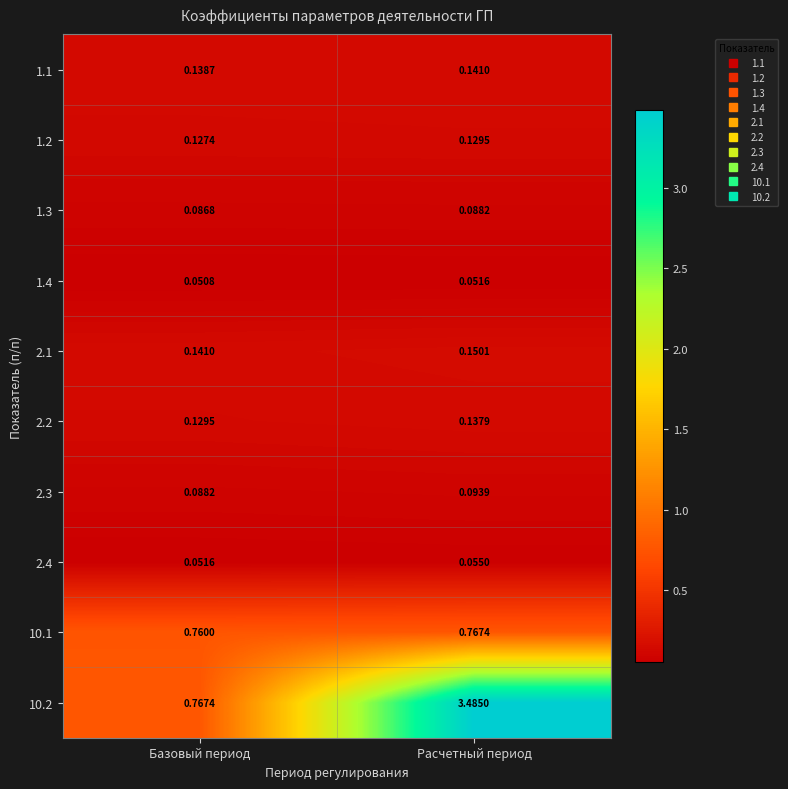

What is the total value across all series at Расчетный период?

5.1